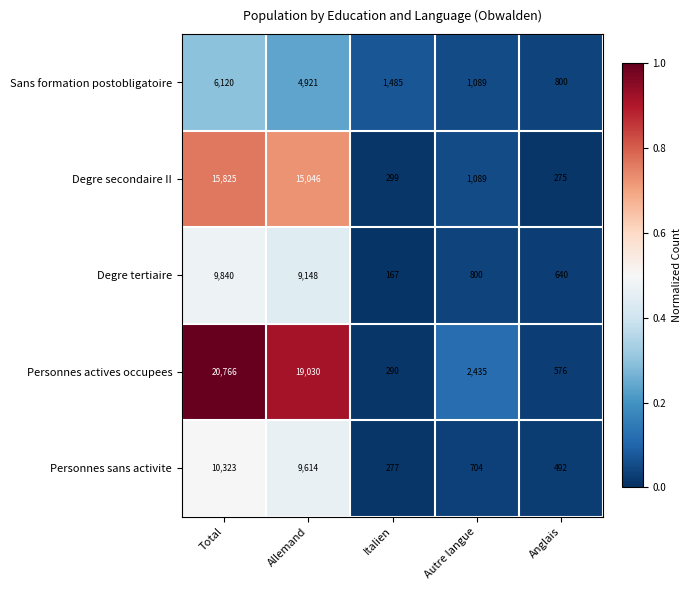

Which series changed the most between Total and Anglais?

Personnes actives occupees